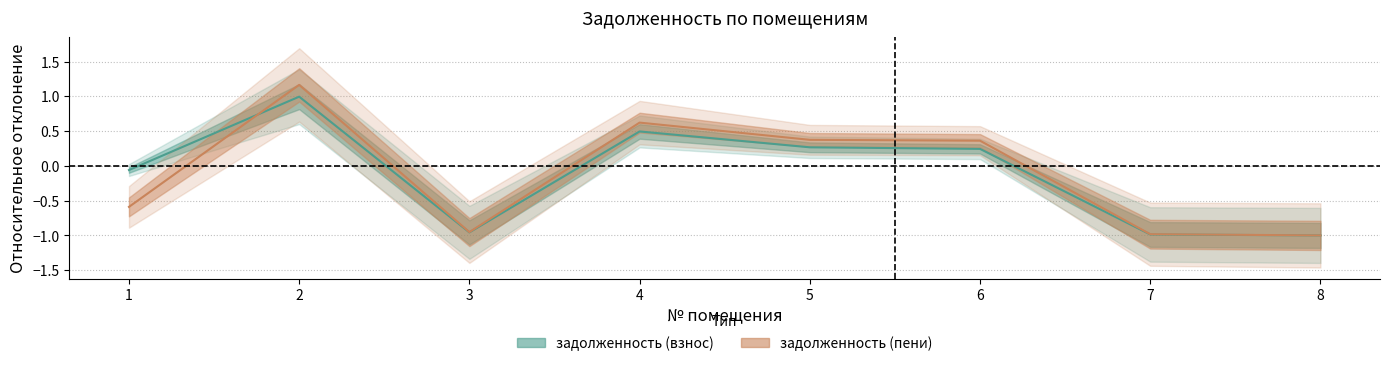

At which category does the chart reach its peak across all series?

2